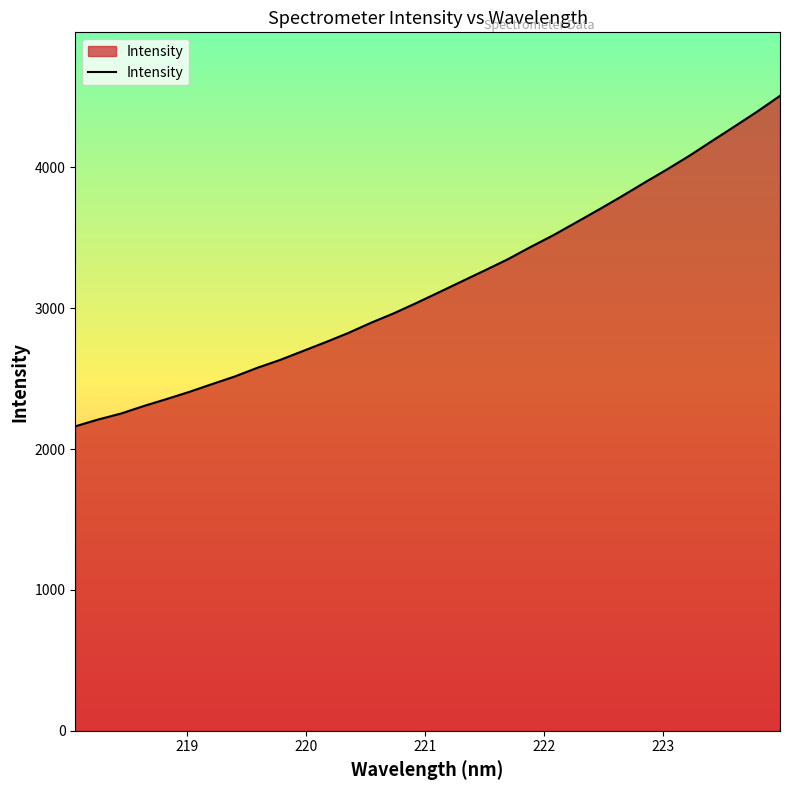

What is the difference between the maximum and minimum values?

2346.8